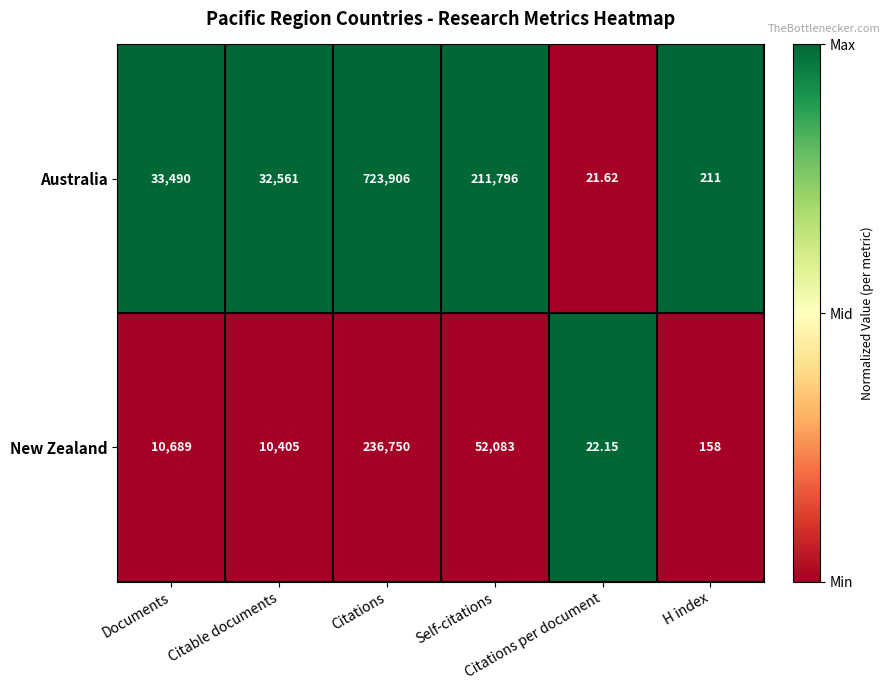

Rank the series by their average value, from highest to lowest.

Australia, New Zealand